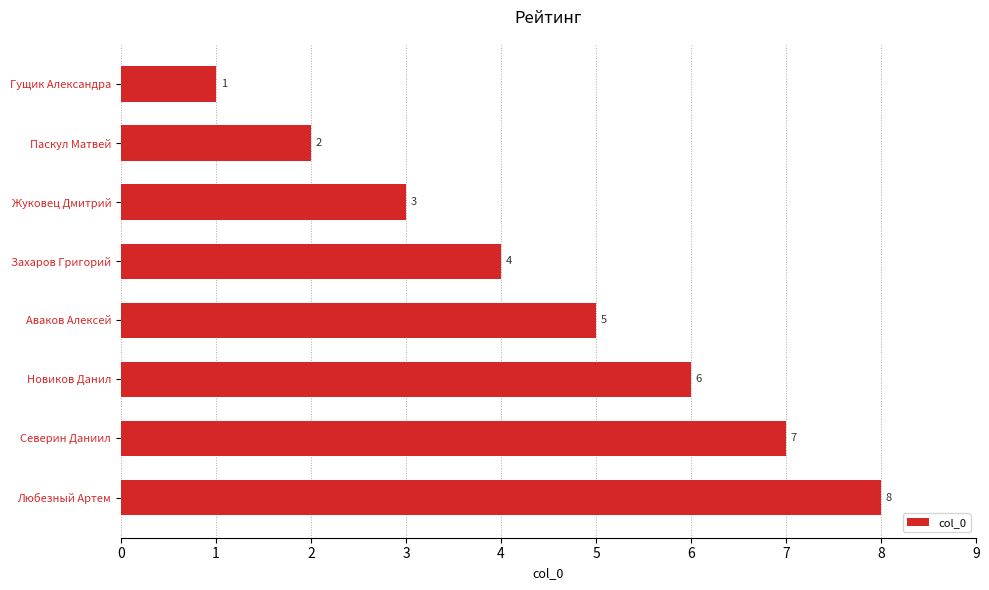

How many values are below 5?

4